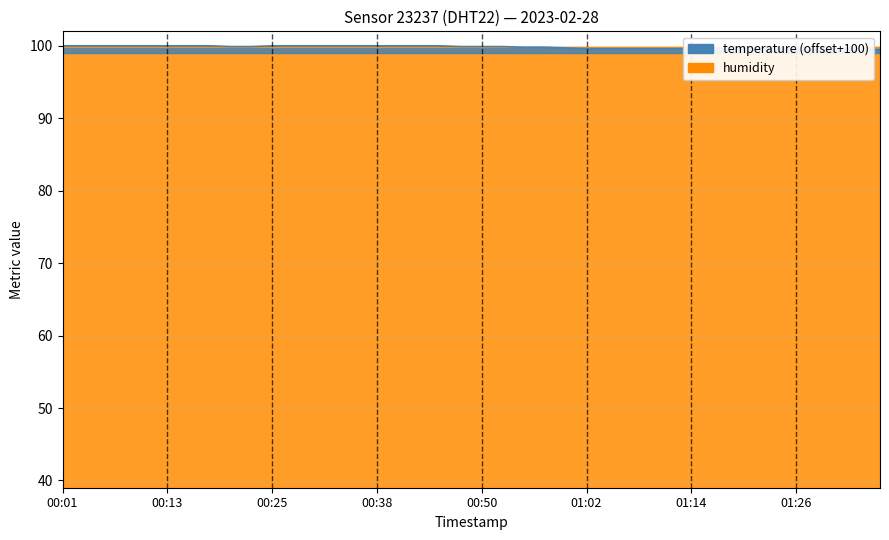

True or false: the data has more than 0 interior local peaks.

False